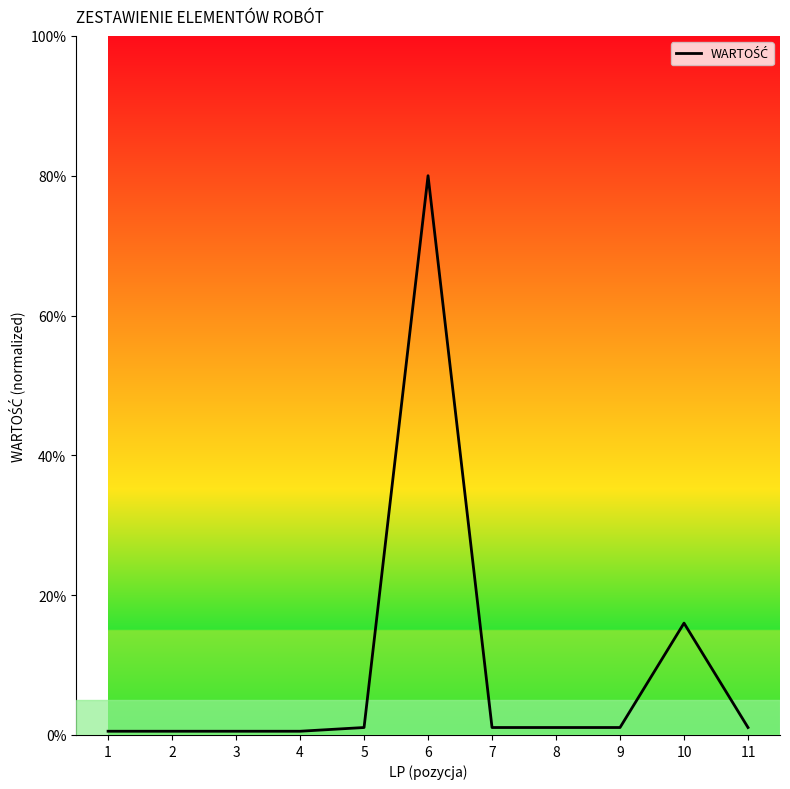

Between 10 and 4, which is larger?

10